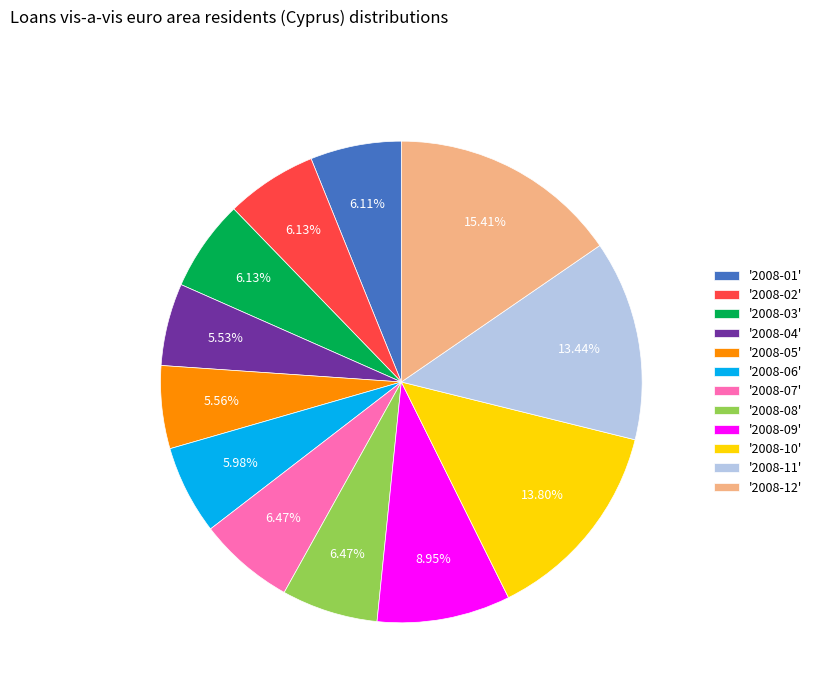

Which category has the biggest portion of the pie?

'2008-12'